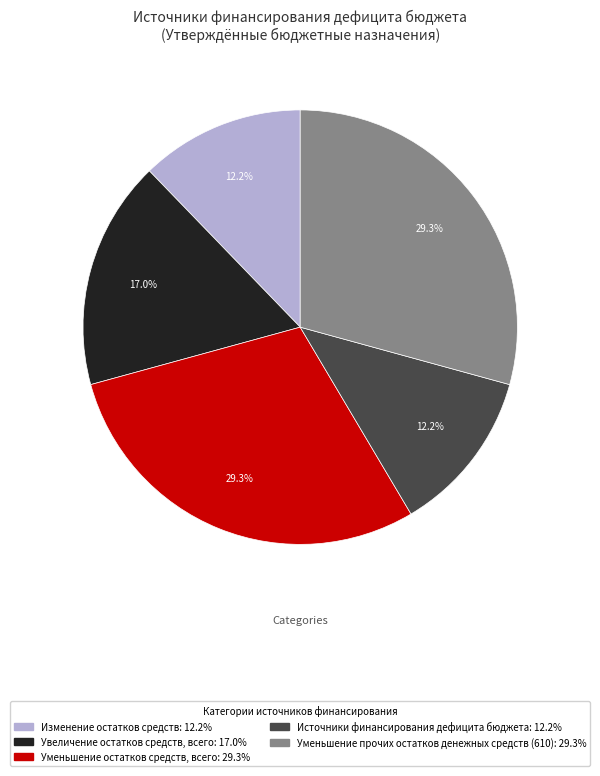

How much of the chart is everything except Изменение остатков средств?

87.8%